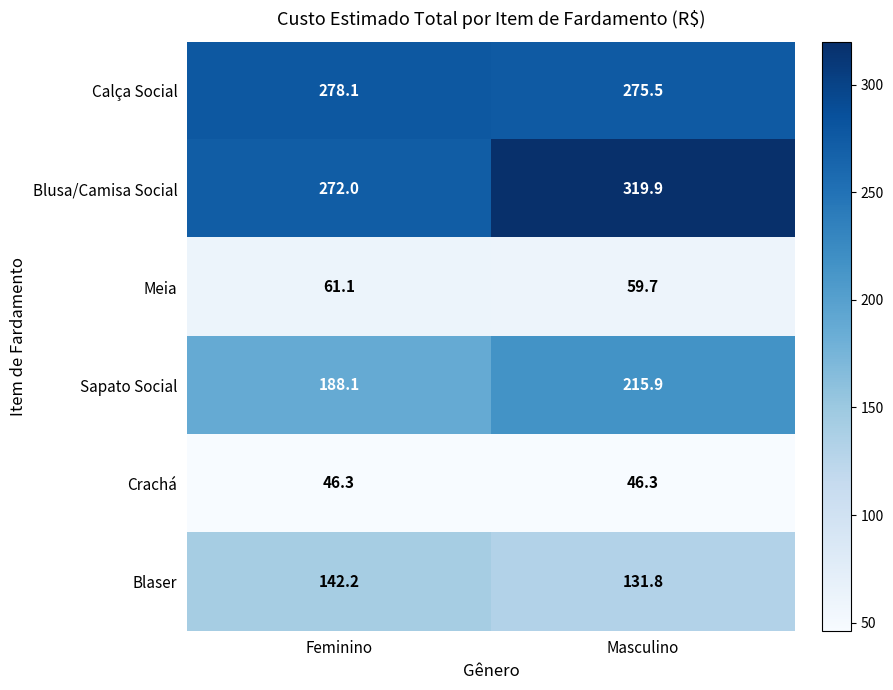

Which category has the highest value across all series?

Masculino